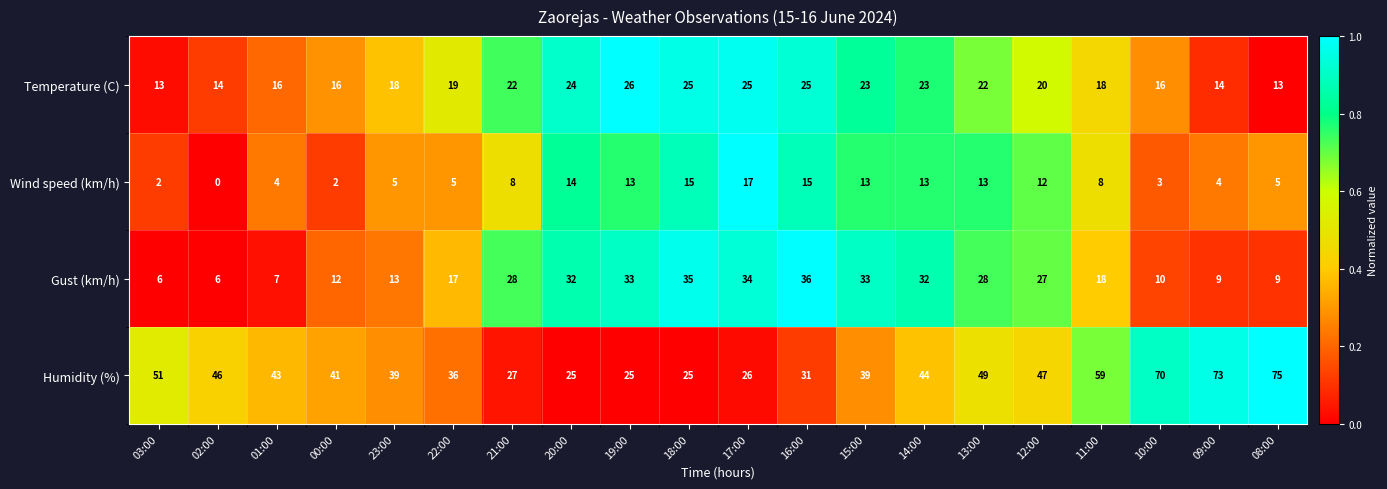

What is the highest value of the Humidity (%) series?

75